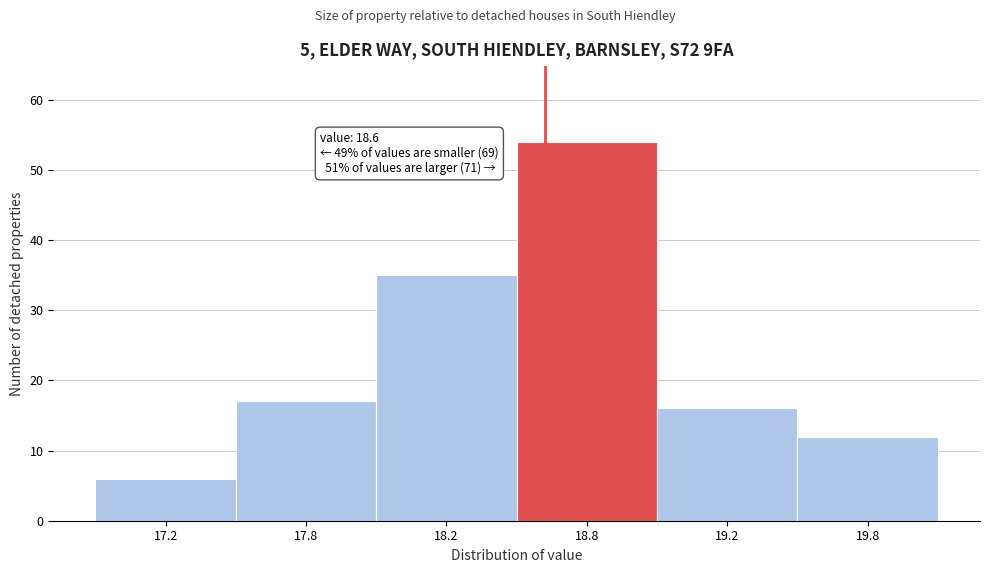

Reading right to left, list all the values displayed in this chart.

19.8=12	19.2=16	18.8=54	18.2=35	17.8=17	17.2=6